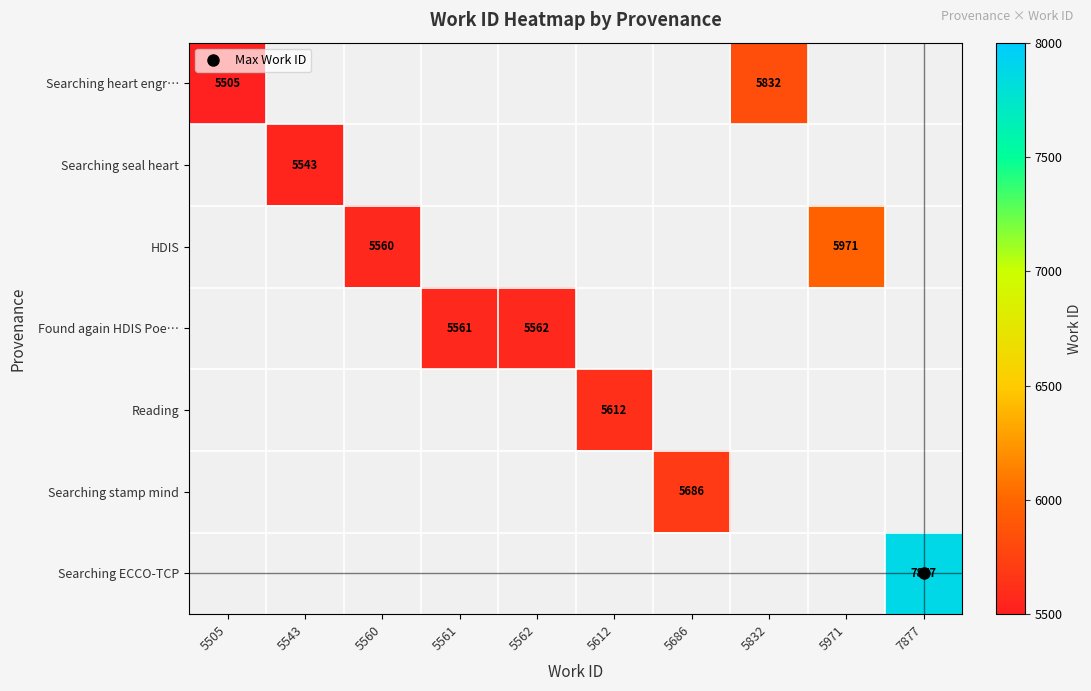

Rank the series at 5832 from highest to lowest value.

Searching heart engr…, Searching seal heart, HDIS, Found again HDIS Poe…, Reading, Searching stamp mind, Searching ECCO-TCP